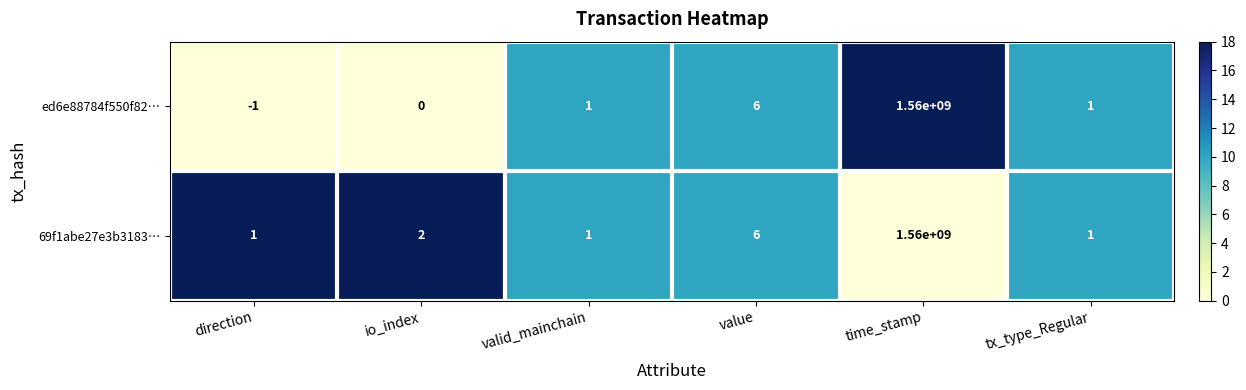

What is the average value of the ed6e88784f550f82… series?

260000001